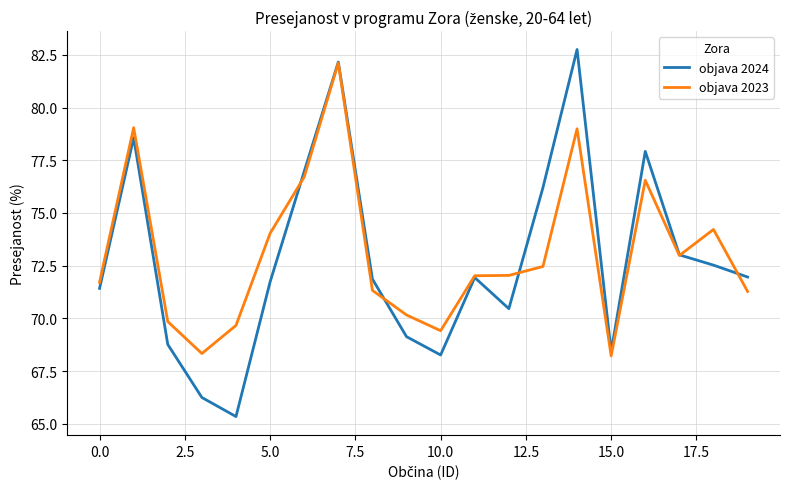

True or false: objava 2023 and objava 2024 intersect in this chart.

True